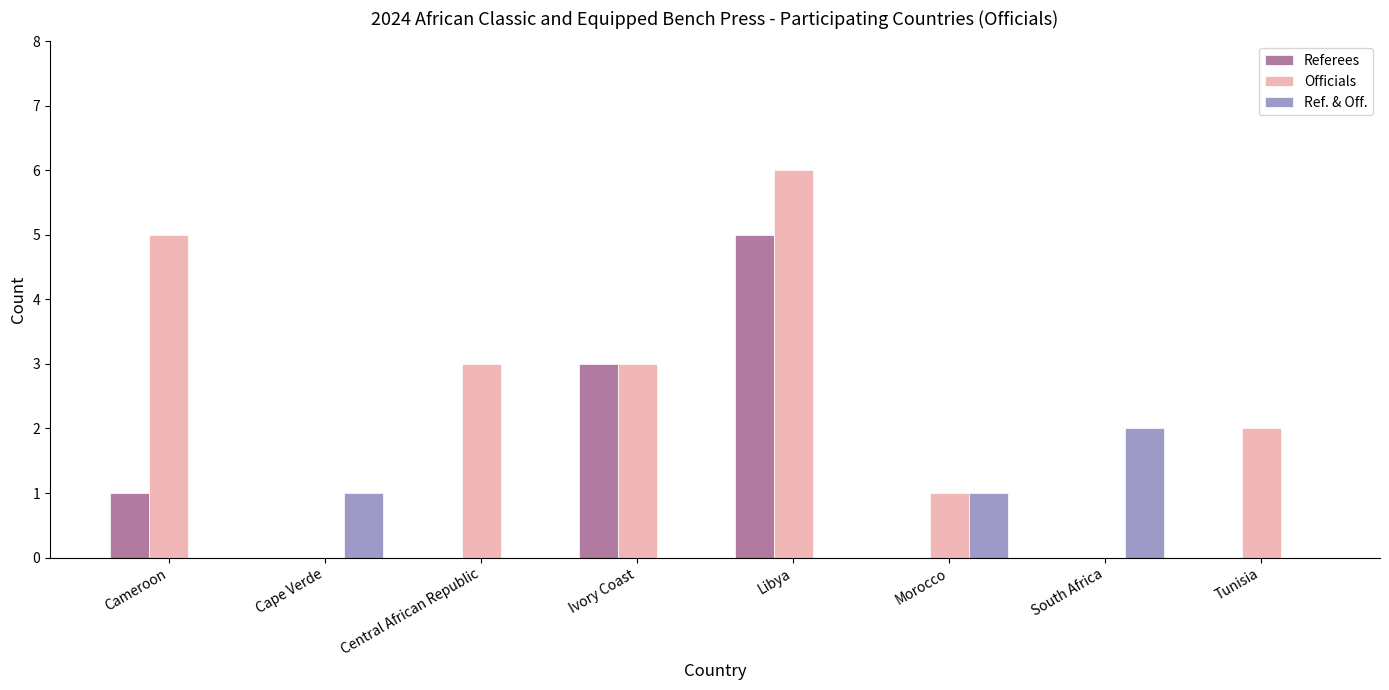

What are all the series names shown in the legend?

Referees, Officials, Ref. & Off.